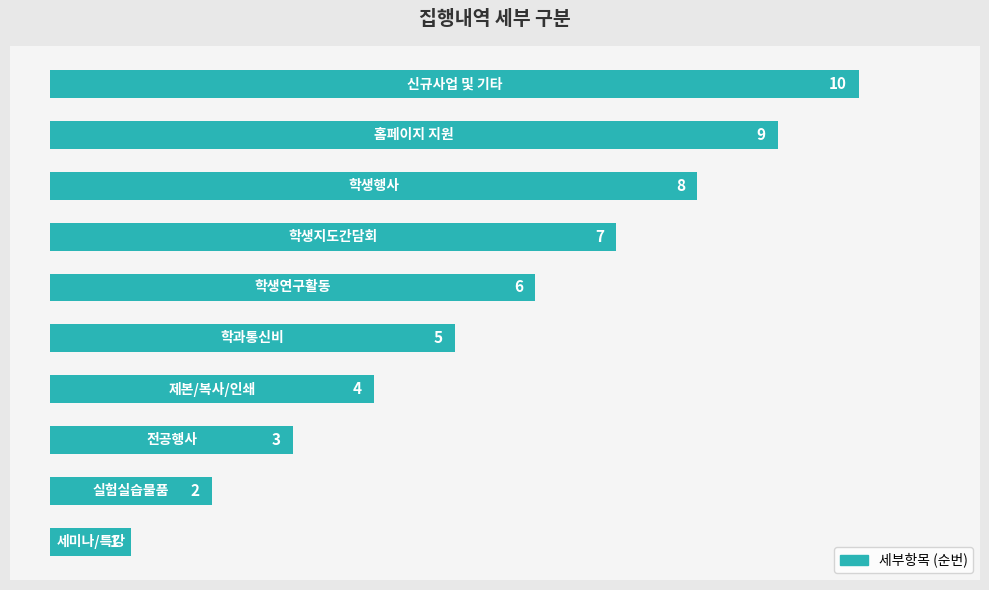

What is the sum of all values?

55